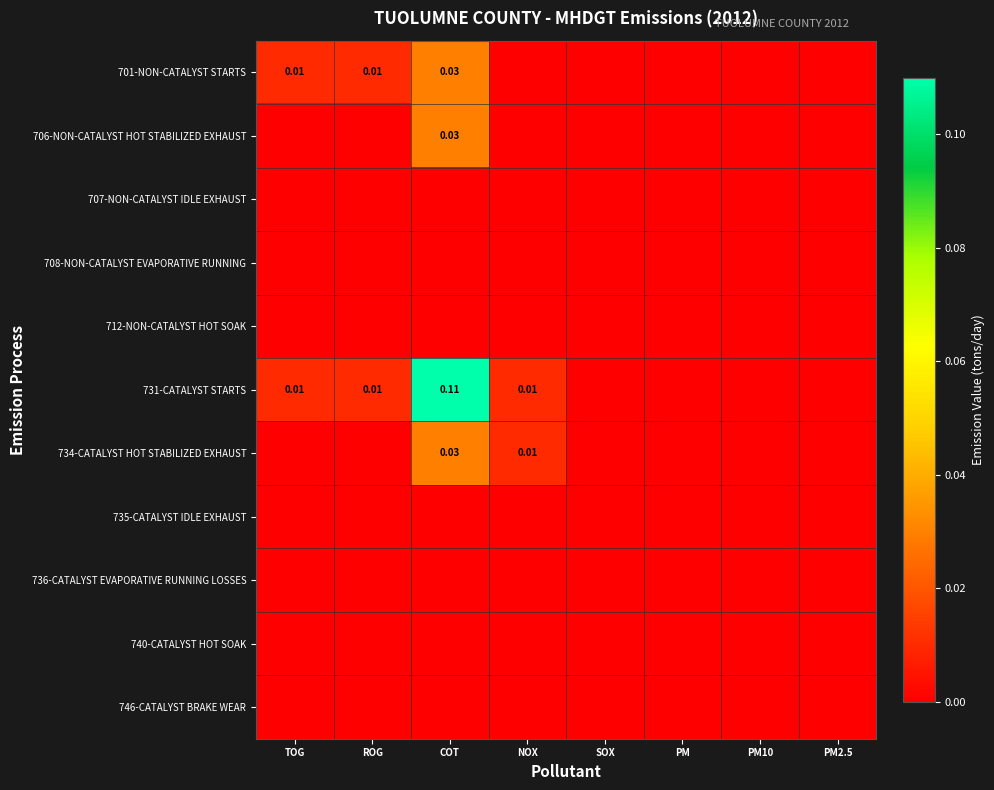

List the series in order of their peak value, lowest first.

707-NON-CATALYST IDLE EXHAUST, 708-NON-CATALYST EVAPORATIVE RUNNING, 712-NON-CATALYST HOT SOAK, 735-CATALYST IDLE EXHAUST, 736-CATALYST EVAPORATIVE RUNNING LOSSES, 740-CATALYST HOT SOAK, 746-CATALYST BRAKE WEAR, 701-NON-CATALYST STARTS, 706-NON-CATALYST HOT STABILIZED EXHAUST, 734-CATALYST HOT STABILIZED EXHAUST, 731-CATALYST STARTS